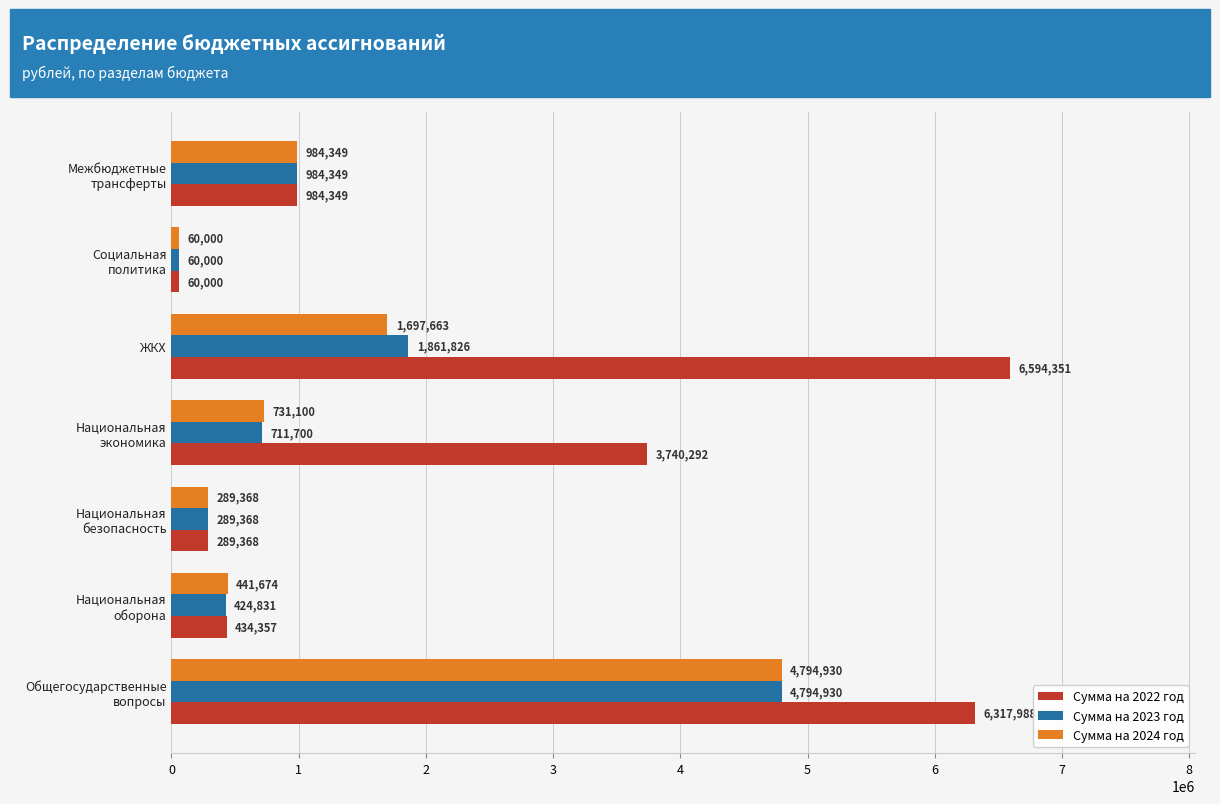

List the labels in order of Сумма на 2024 год value, largest first.

Общегосударственные
вопросы, ЖКХ, Межбюджетные
трансферты, Национальная
экономика, Национальная
оборона, Национальная
безопасность, Социальная
политика